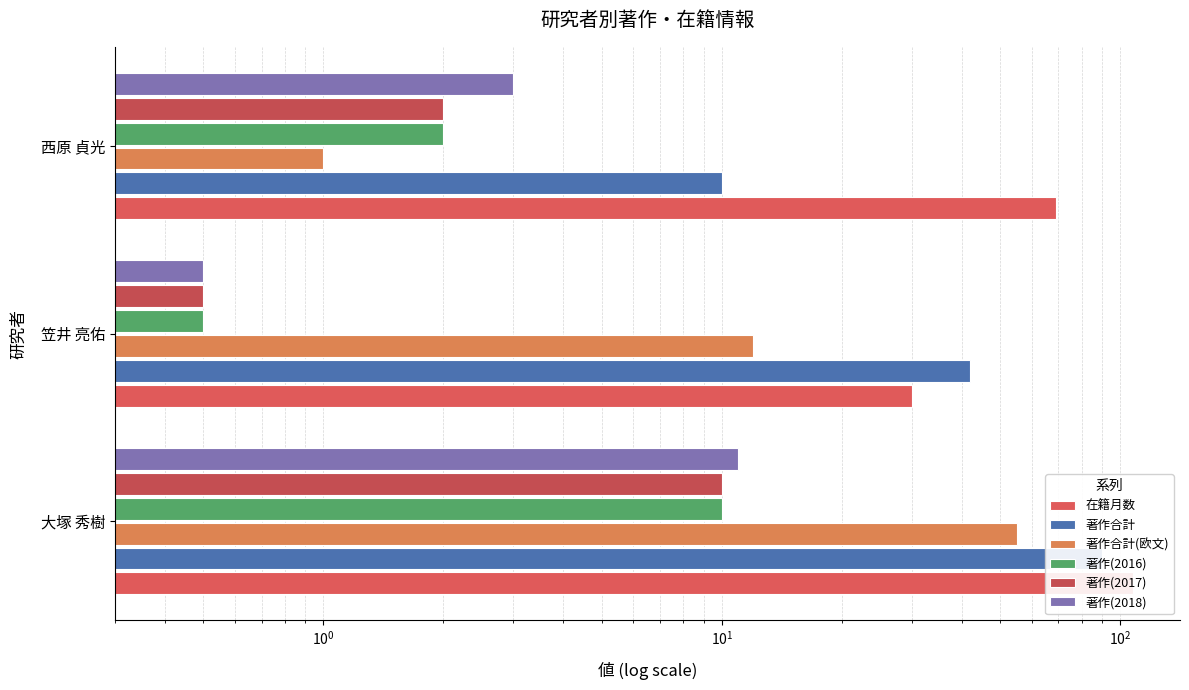

What is the highest value of the 著作(2017) series?

10.0